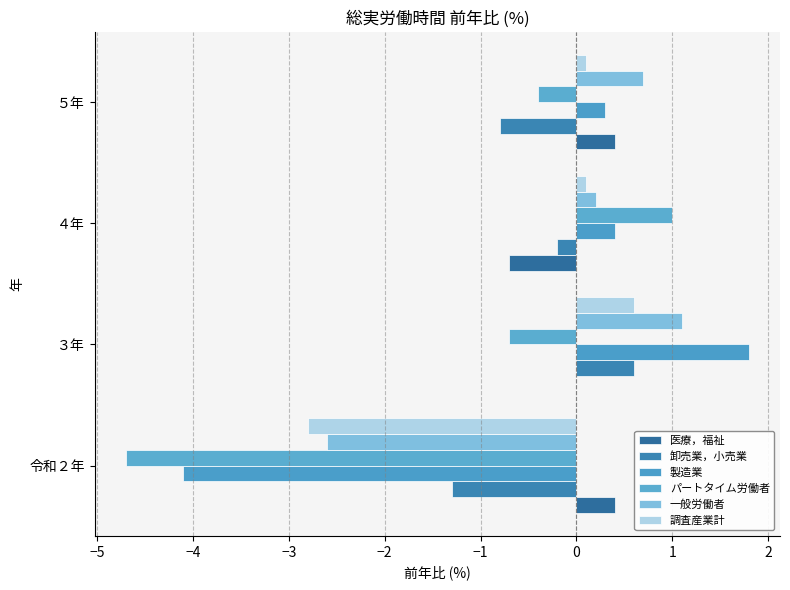

Which series has the largest total across all categories?

医療，福祉